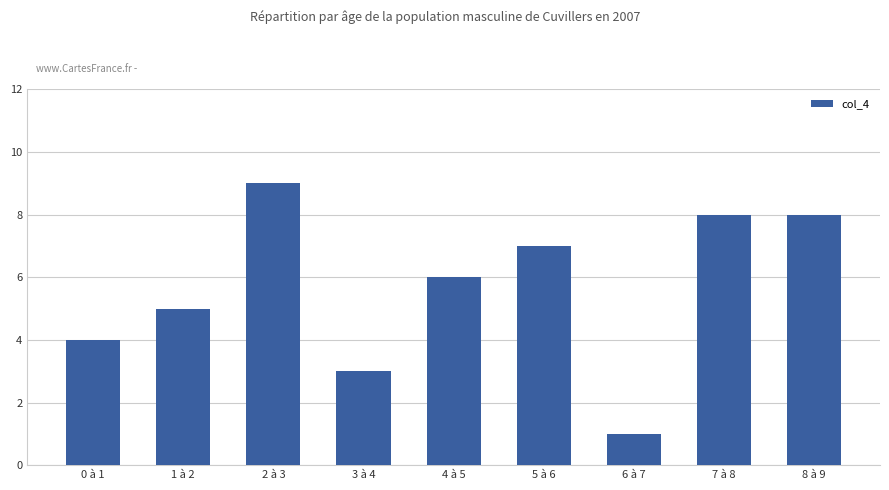

Approximately how many times larger is the value at 0 à 1 compared to 7 à 8?

0.5